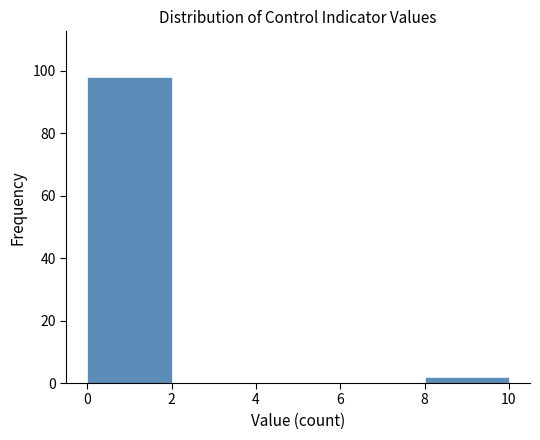

What is the height of the bar covering 0 to 2 on the x-axis? The values are not printed on the chart, so give them approximately, as read against the axis.

98